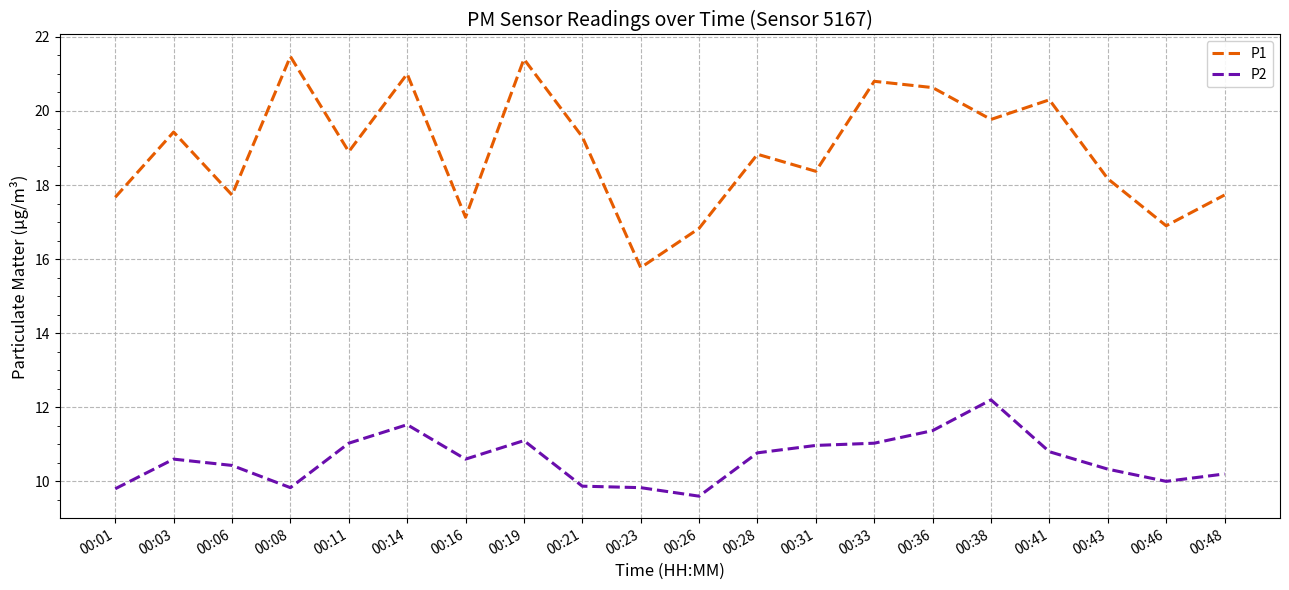

Which series has the largest total across all categories?

P1